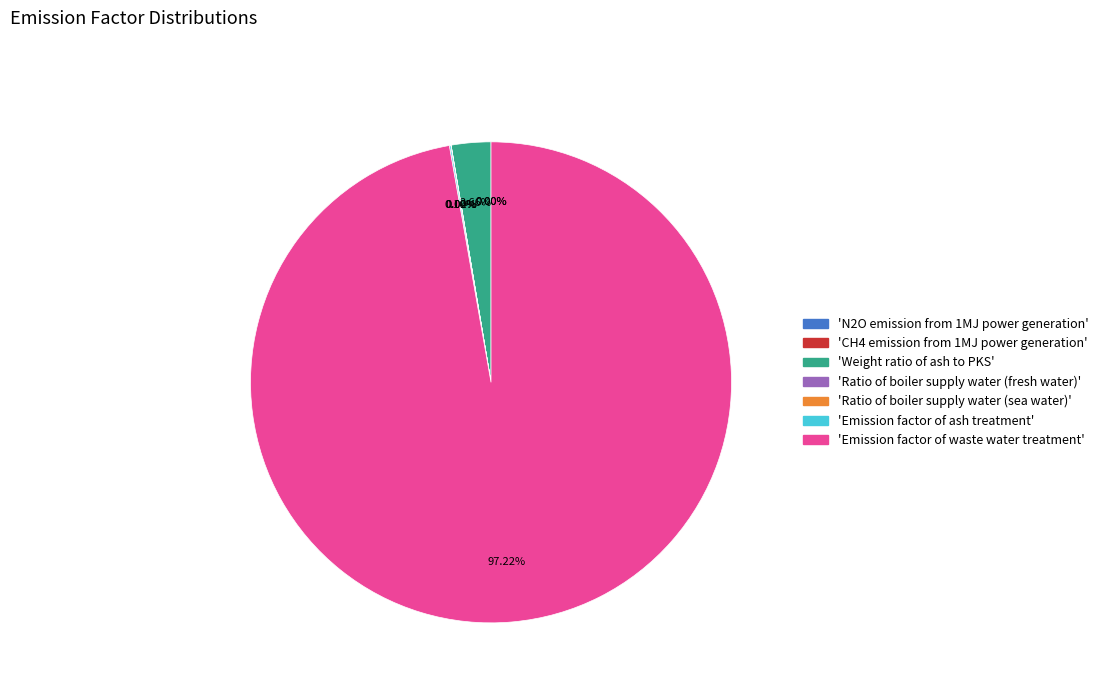

Is there a majority slice in this chart?

Yes